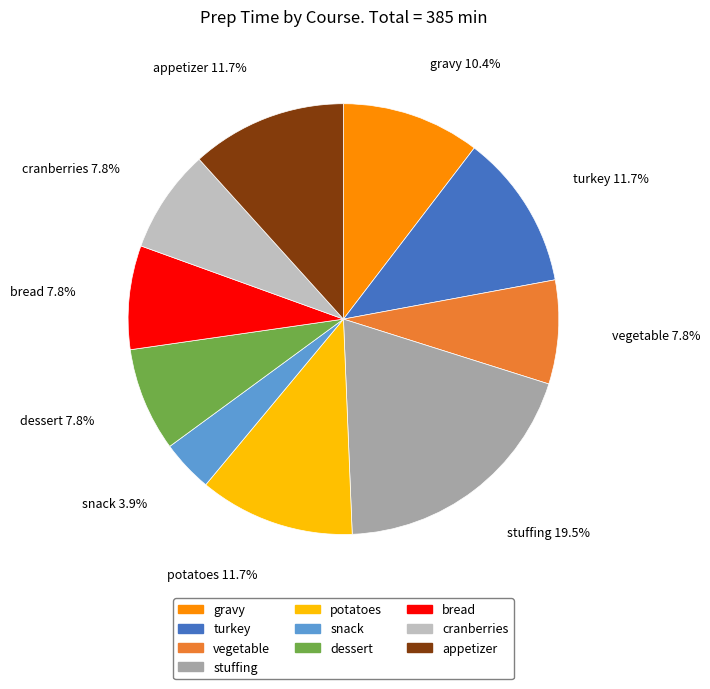

What percentage is NOT represented by snack?

96.1%